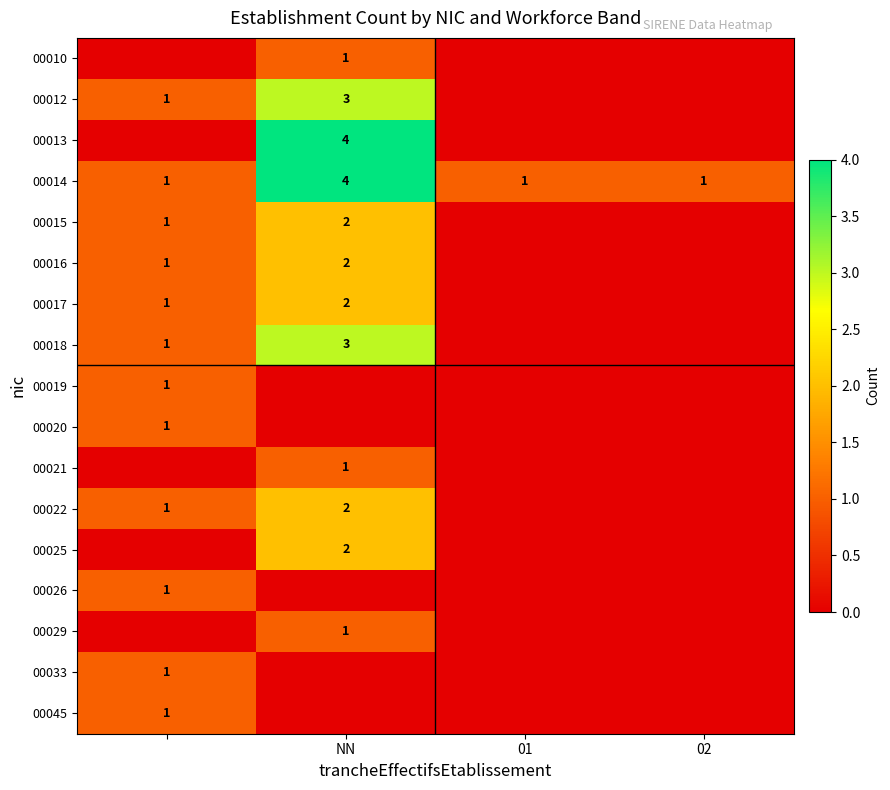

The 00010 series shows 1 at NN. True or false?

True